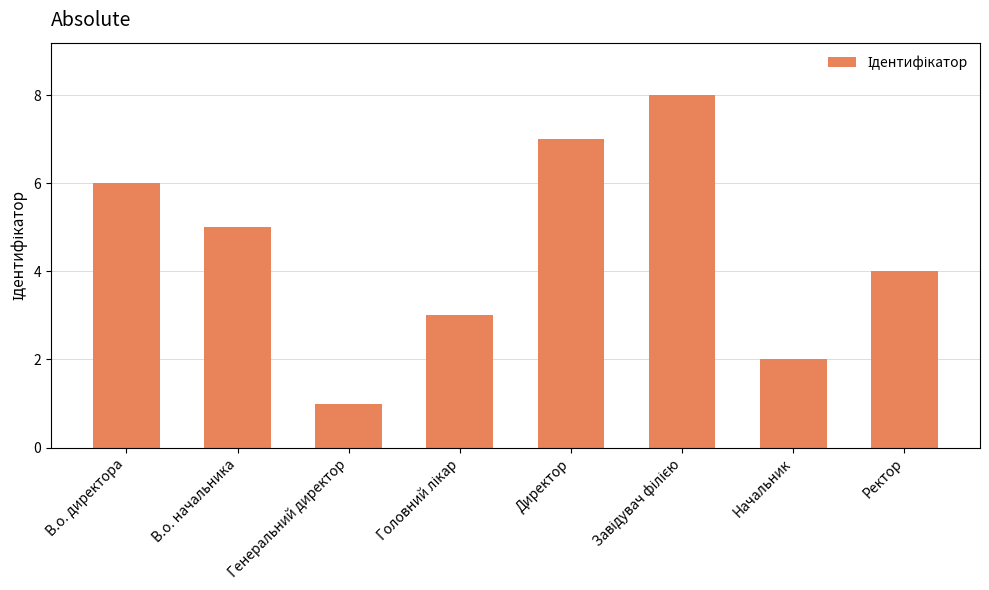

What is the change in value from В.о. директора to Генеральний директор?

-5